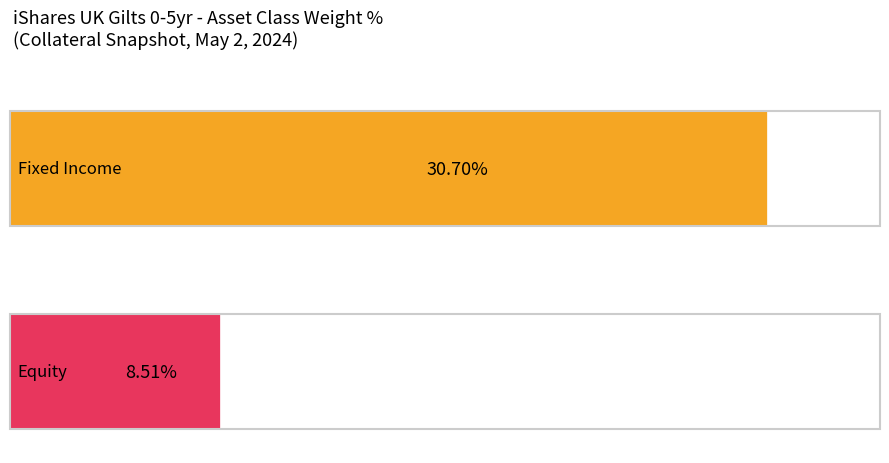

Is it true that Equity equals 1.4 at UK I/L GILT 3?

False